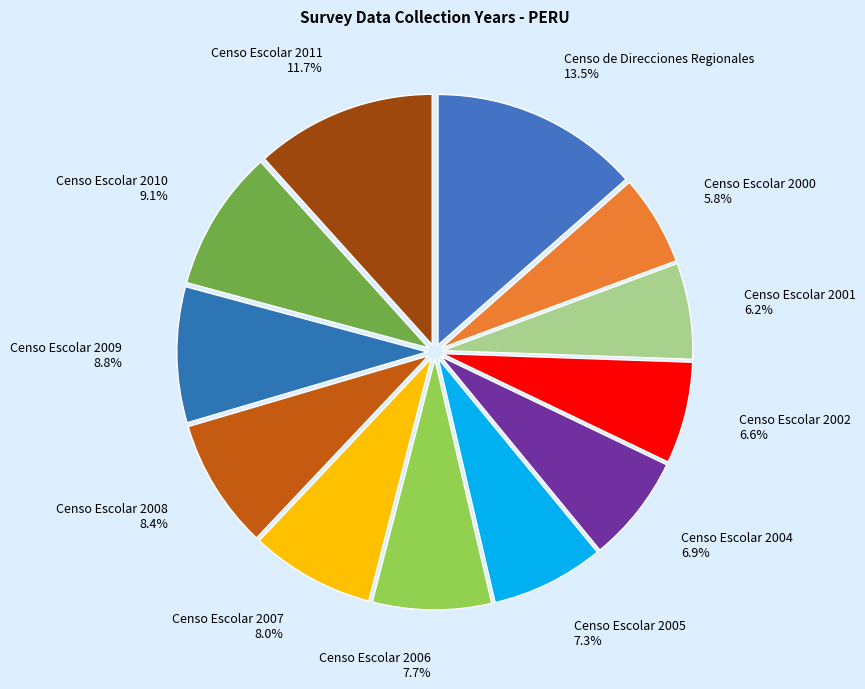

To the nearest percent, what is the difference between the largest and smallest slice percentages?

8%